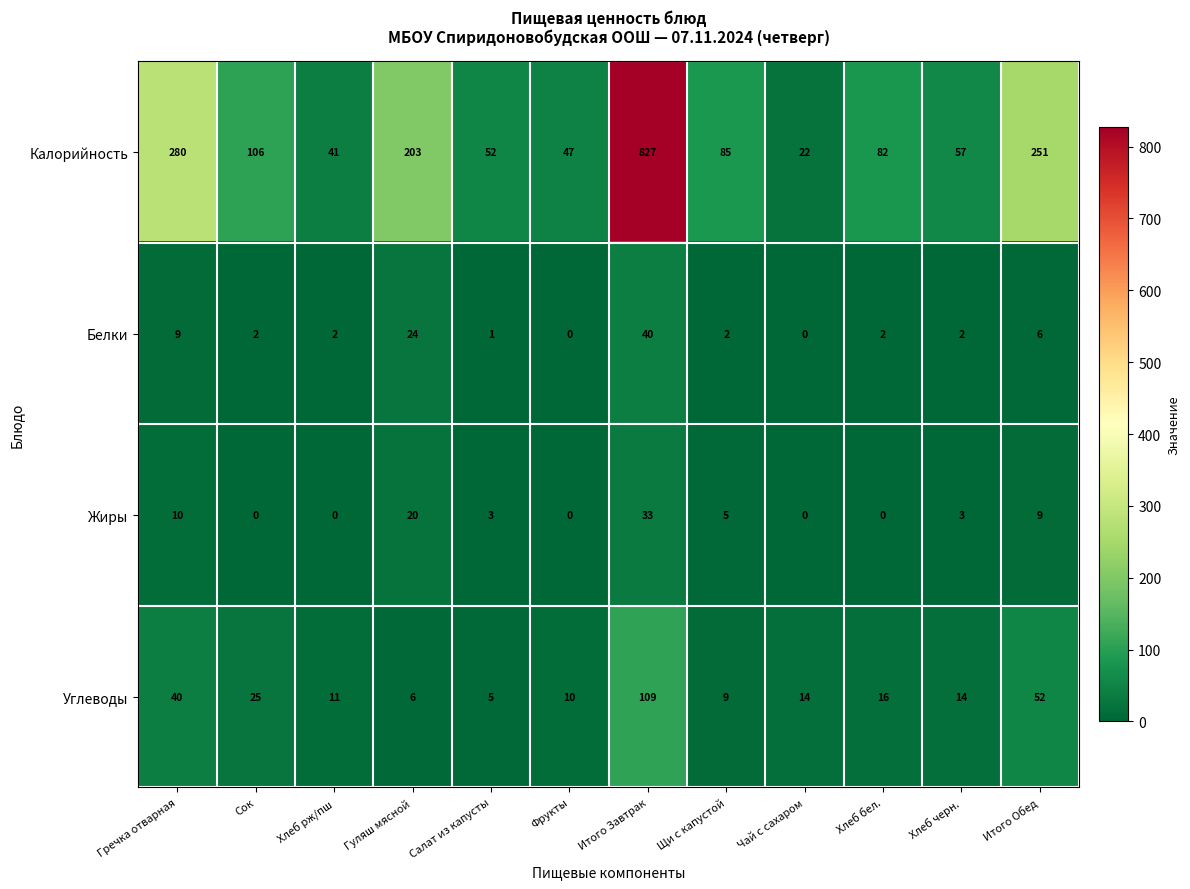

What is the total value across all series at Щи с капустой?

101